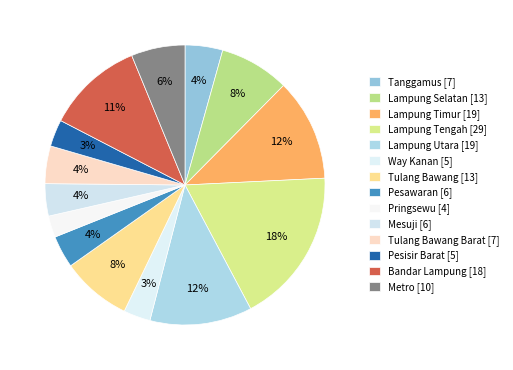

Count the number of slices in the pie.

14